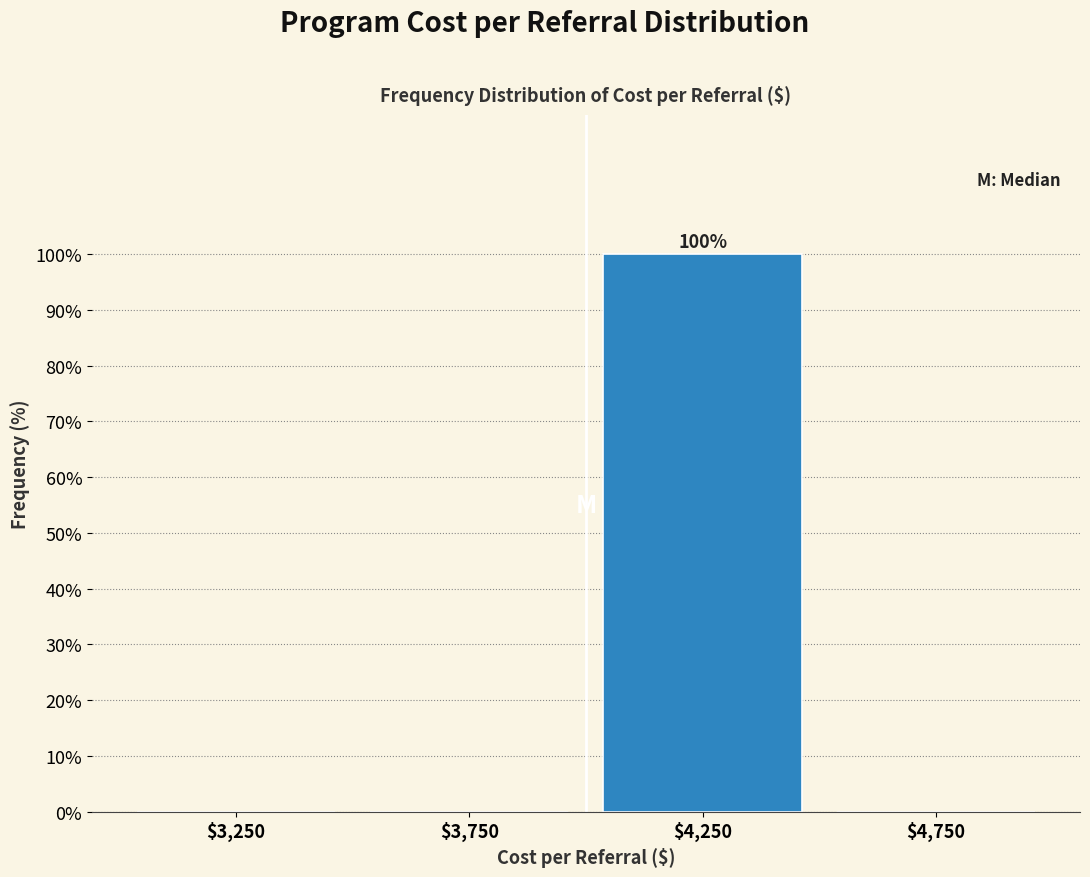

Which range on the x-axis has the tallest bar?

4000 to 4500